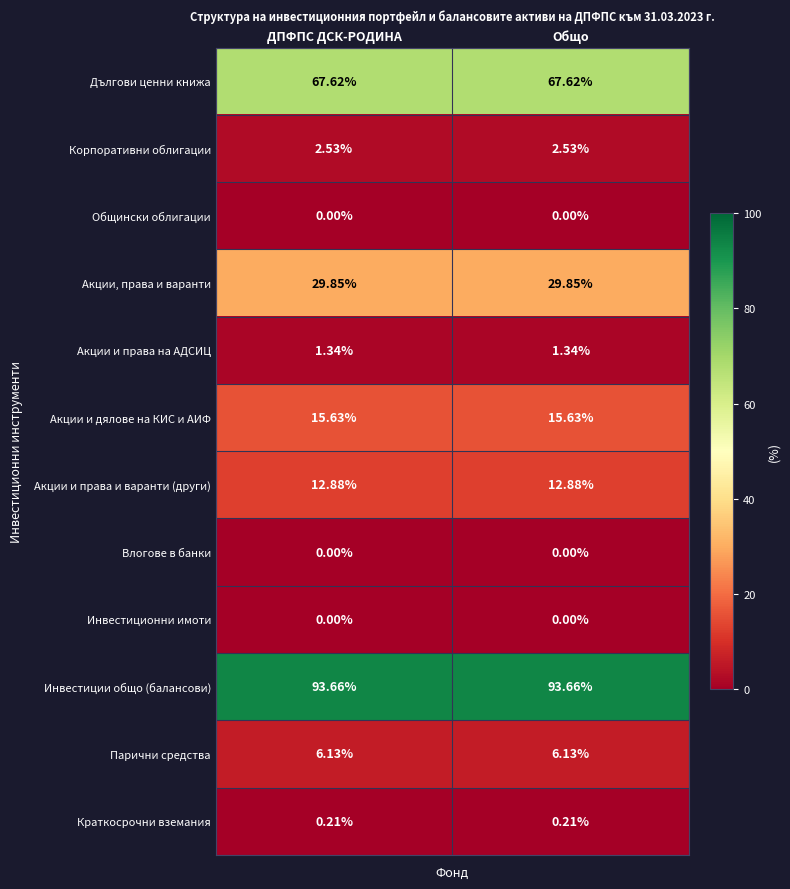

Which series has the largest total across all categories?

Инвестиции общо (балансови)